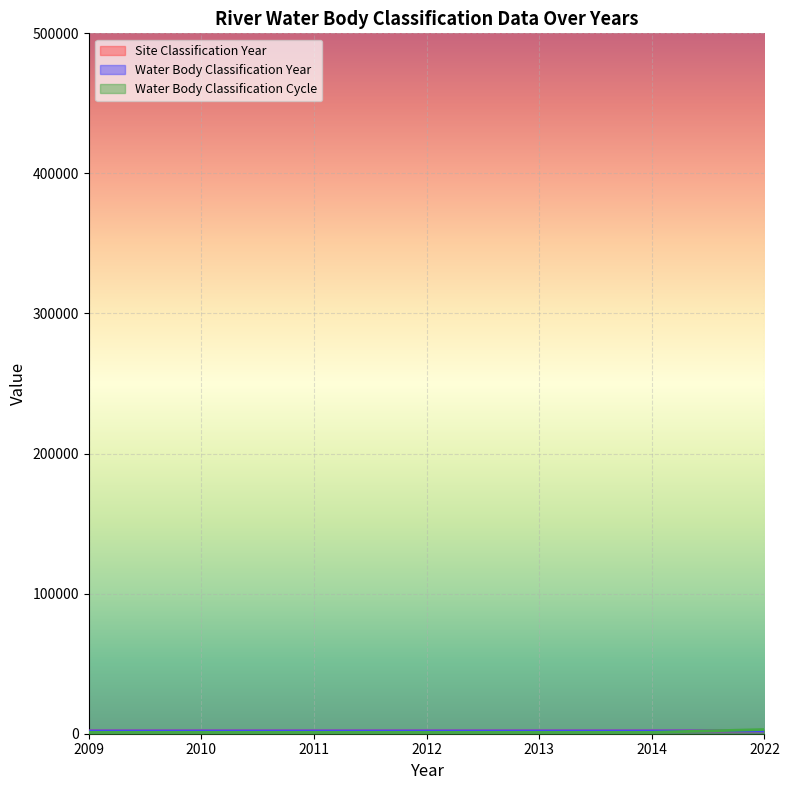

The value of Water Body Classification Year at 2010 is 2010. True or false?

True